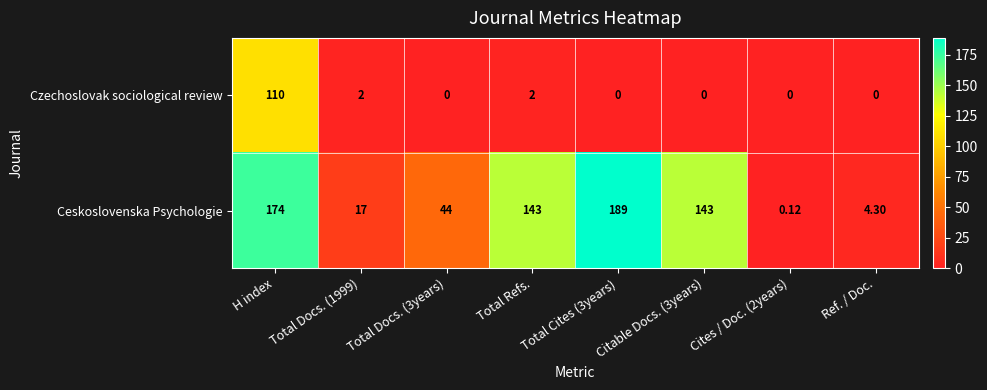

Which series has the largest range (max minus min)?

Ceskoslovenska Psychologie